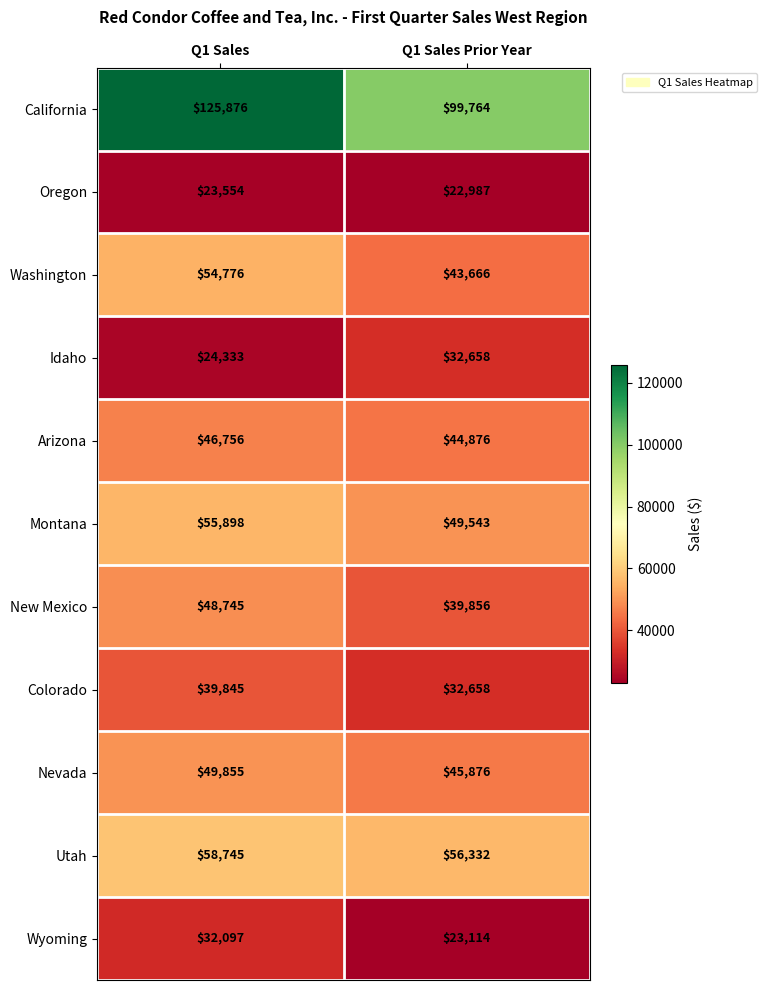

Reading right to left, list all the values displayed in this chart.

California: Q1 Sales Prior Year=99764	Q1 Sales=125876
Oregon: Q1 Sales Prior Year=22987	Q1 Sales=23554
Washington: Q1 Sales Prior Year=43666	Q1 Sales=54776
Idaho: Q1 Sales Prior Year=32658	Q1 Sales=24333
Arizona: Q1 Sales Prior Year=44876	Q1 Sales=46756
Montana: Q1 Sales Prior Year=49543	Q1 Sales=55898
New Mexico: Q1 Sales Prior Year=39856	Q1 Sales=48745
Colorado: Q1 Sales Prior Year=32658	Q1 Sales=39845
Nevada: Q1 Sales Prior Year=45876	Q1 Sales=49855
Utah: Q1 Sales Prior Year=56332	Q1 Sales=58745
Wyoming: Q1 Sales Prior Year=23114	Q1 Sales=32097